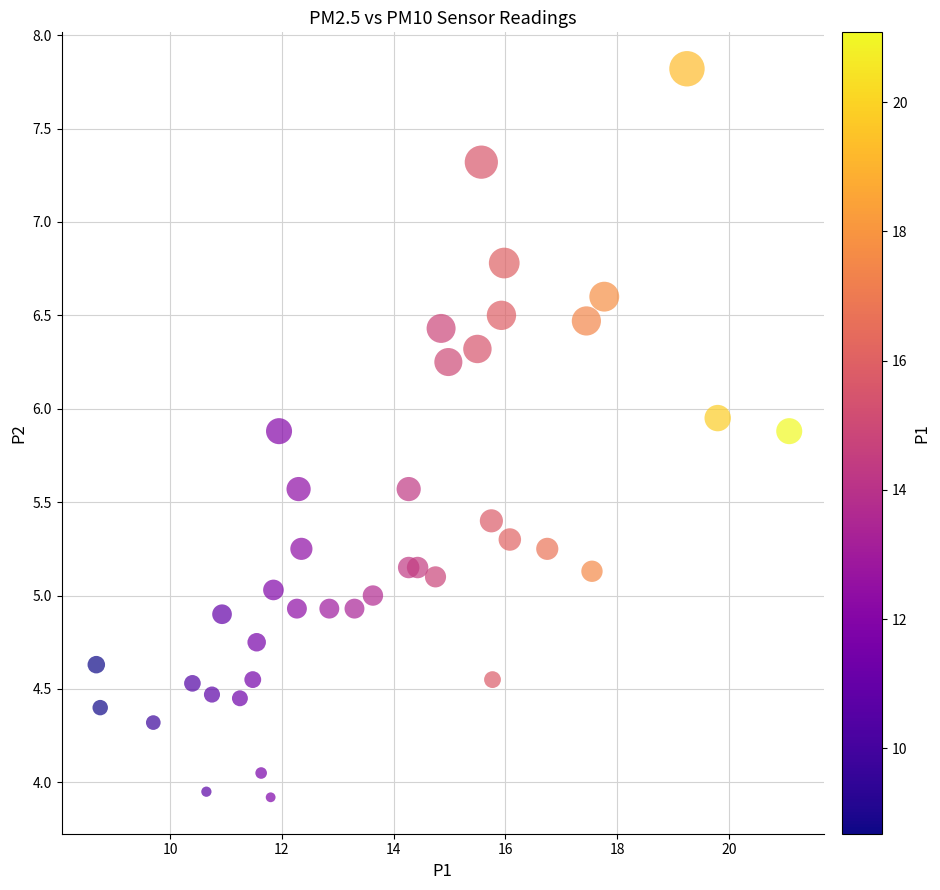

What is the range of Y values (max minus min)?

3.9